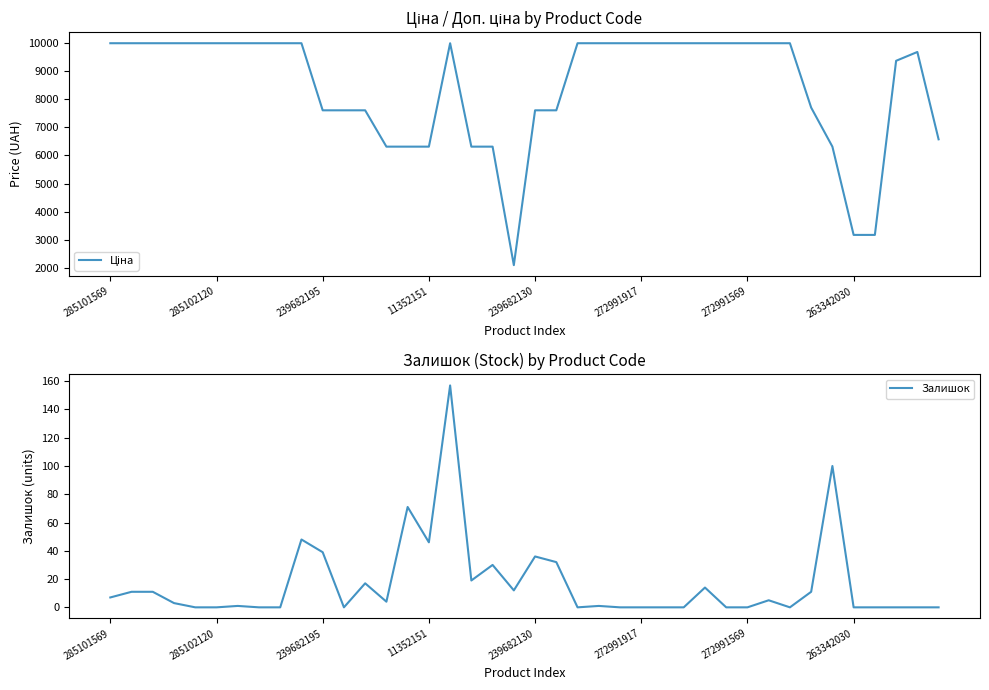

Which series changed the most between 15 and 23?

Ціна